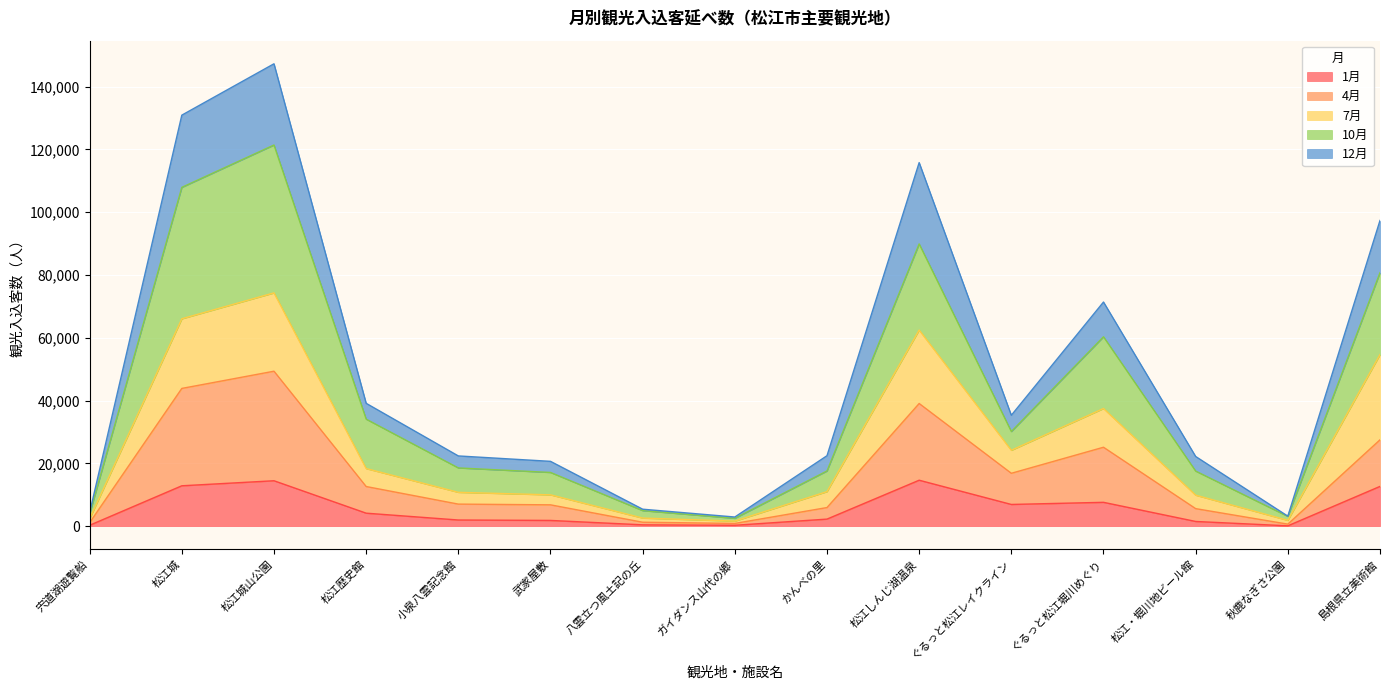

In 10月, how many points are lower than both neighbors (excluding endpoints)?

3